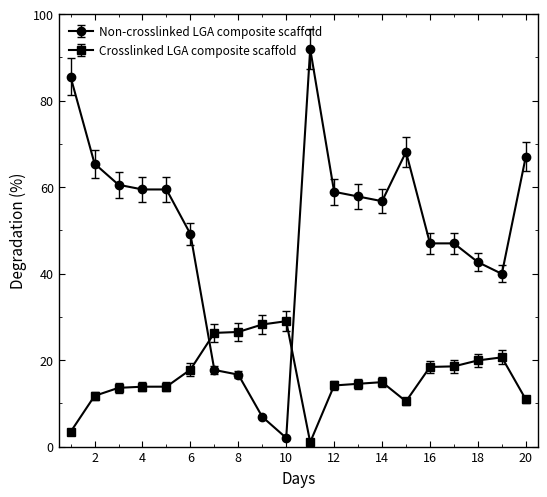

What is the difference between the maximum and minimum values in the Non-crosslinked LGA composite scaffold series?

90.0